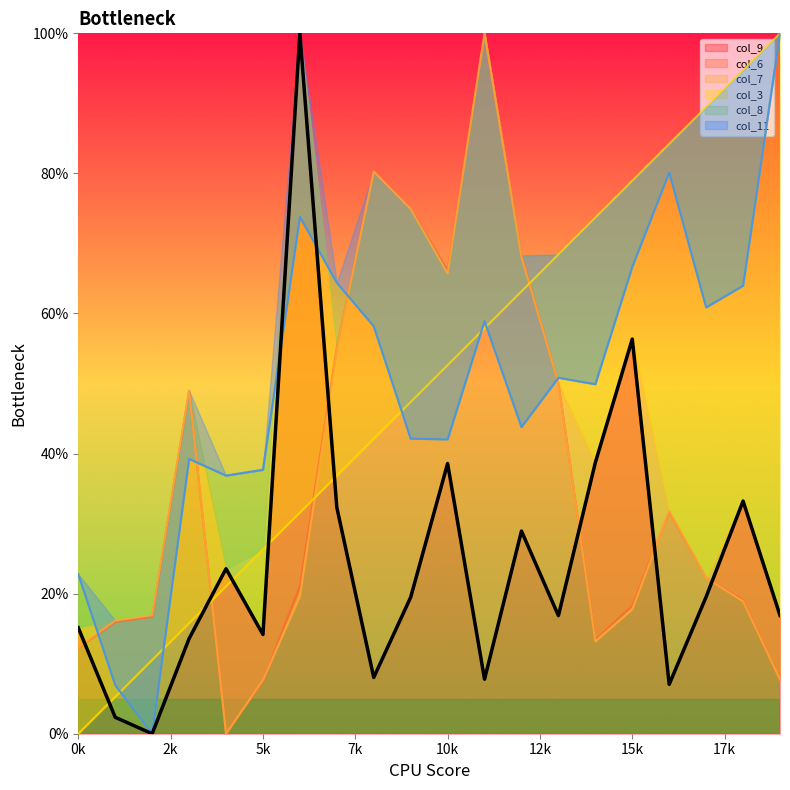

What is the value of the col_9 point at the 20th from the left?

16.9